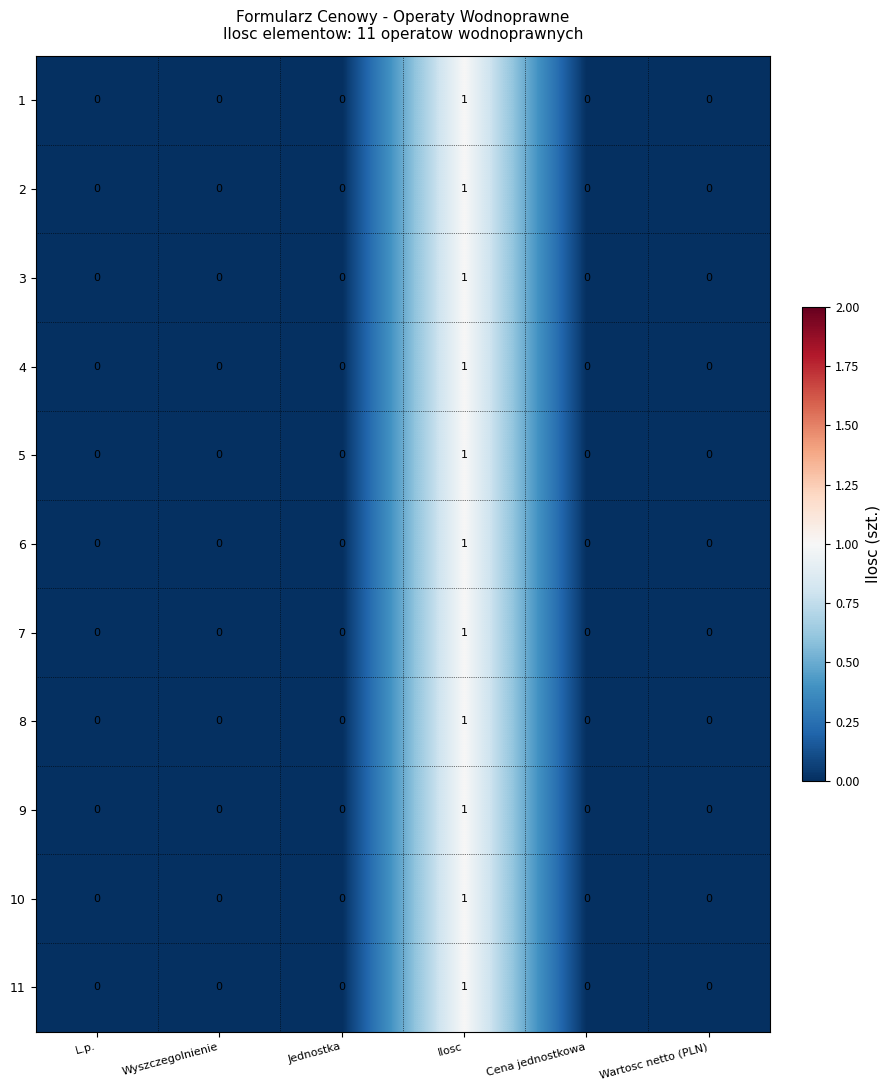

At which label does 7 reach its peak?

Ilosc